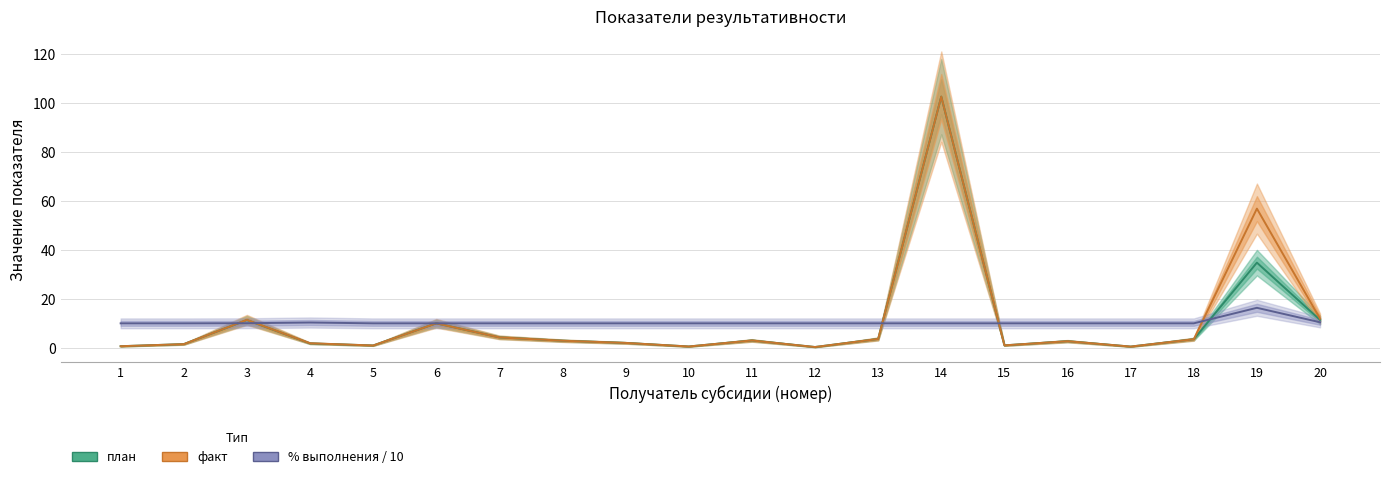

Reading left to right, transcribe all the data shown in this chart.

план: 0.7	1.5	11.3	1.8	0.9	10.0	4.3	2.9	2.0	0.5	3.0	0.3	3.6	102.7	1.0	2.7	0.5	3.5	34.8	11.4
факт: 0.7	1.5	11.4	1.9	0.9	10.0	4.3	2.9	2.0	0.5	3.0	0.3	3.6	102.7	1.0	2.7	0.5	3.5	56.9	11.9
% выполнения / 10: 10.0	10.0	10.0	10.3	10.0	10.0	10.0	10.0	10.0	10.0	10.0	10.0	10.0	10.0	10.0	10.0	10.0	10.0	16.3	10.4